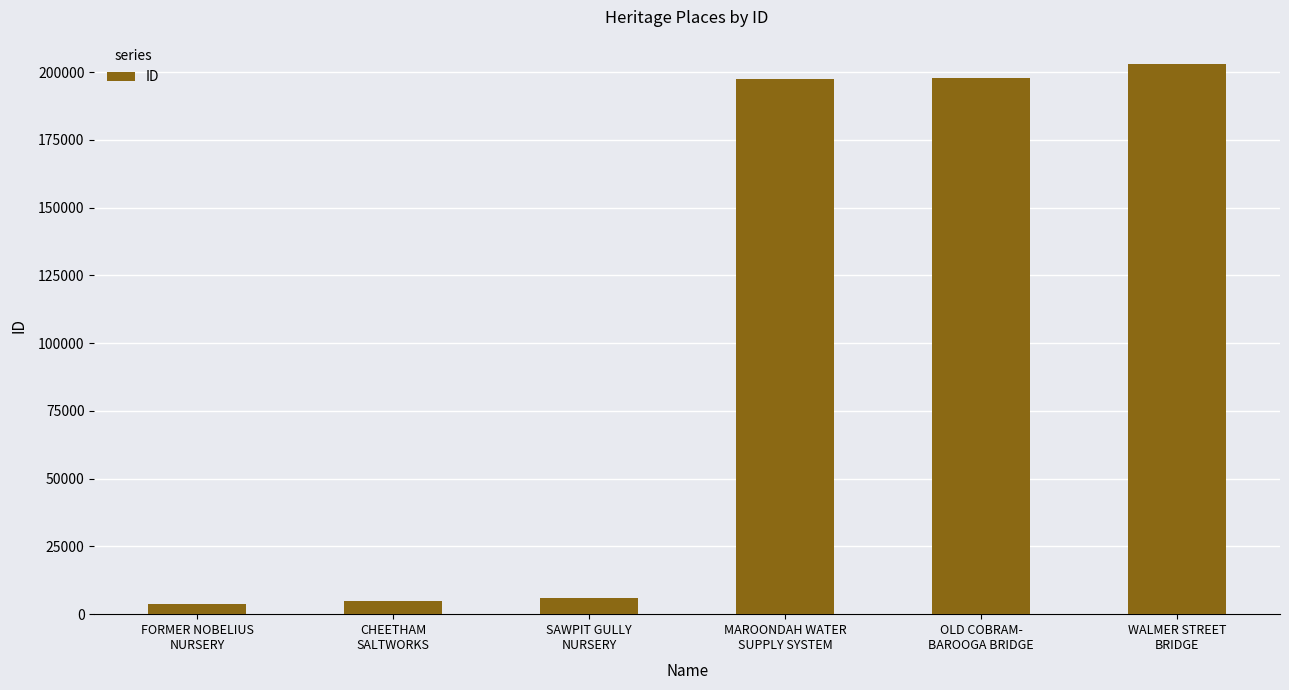

How many series are shown in this chart?

1